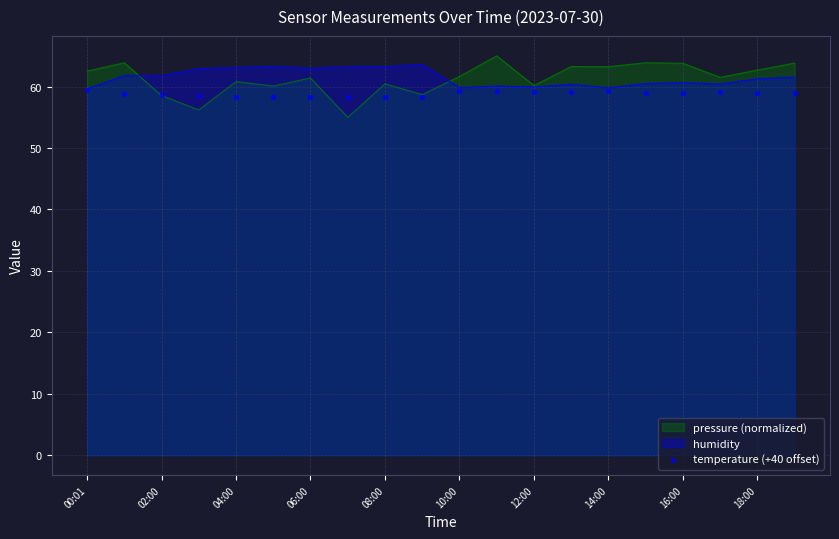

The value of humidity at 12:00 is 16.4. True or false?

False